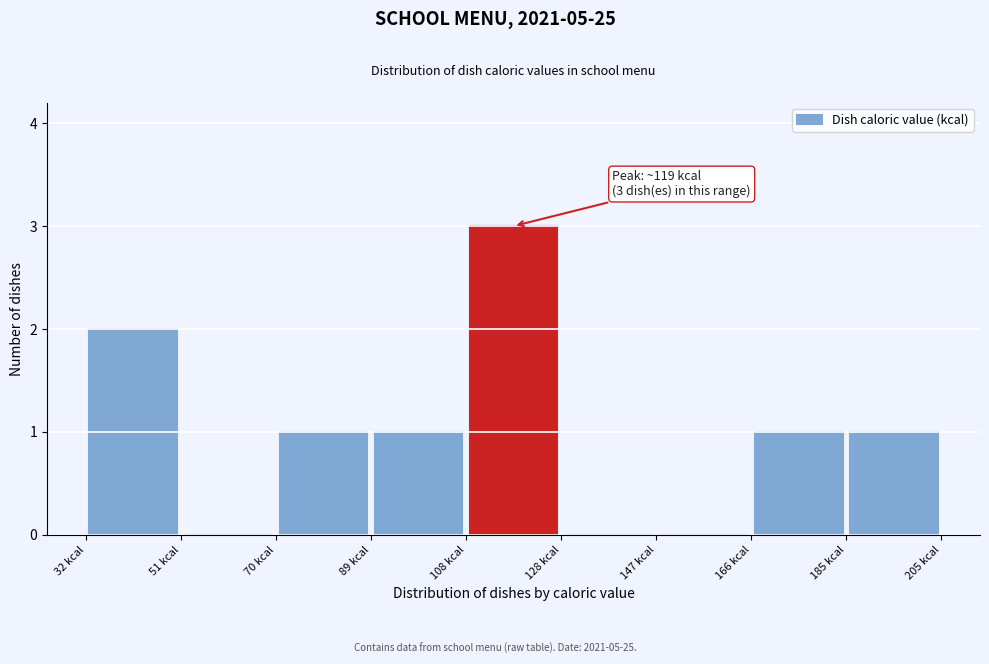

Which range on the x-axis has the tallest bar?

108 to 128